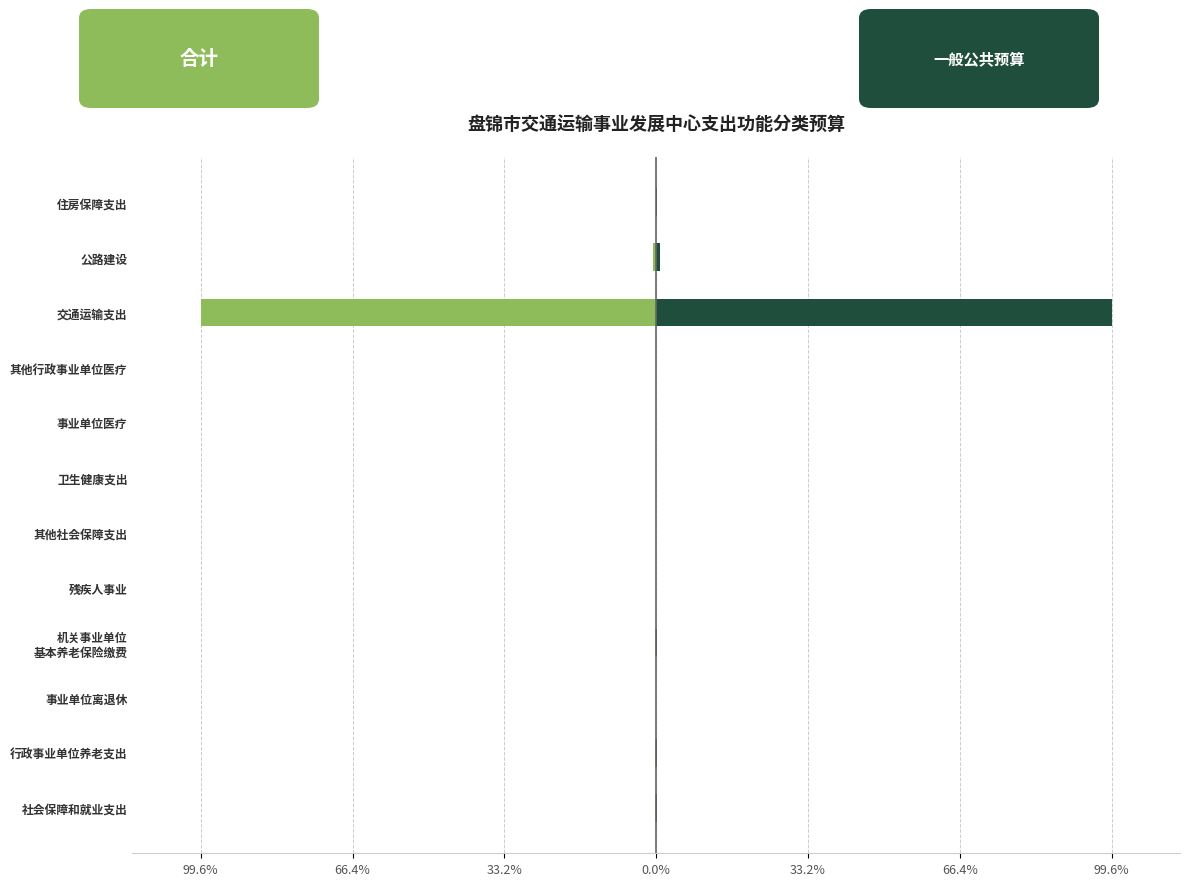

How many series are shown in this chart?

2